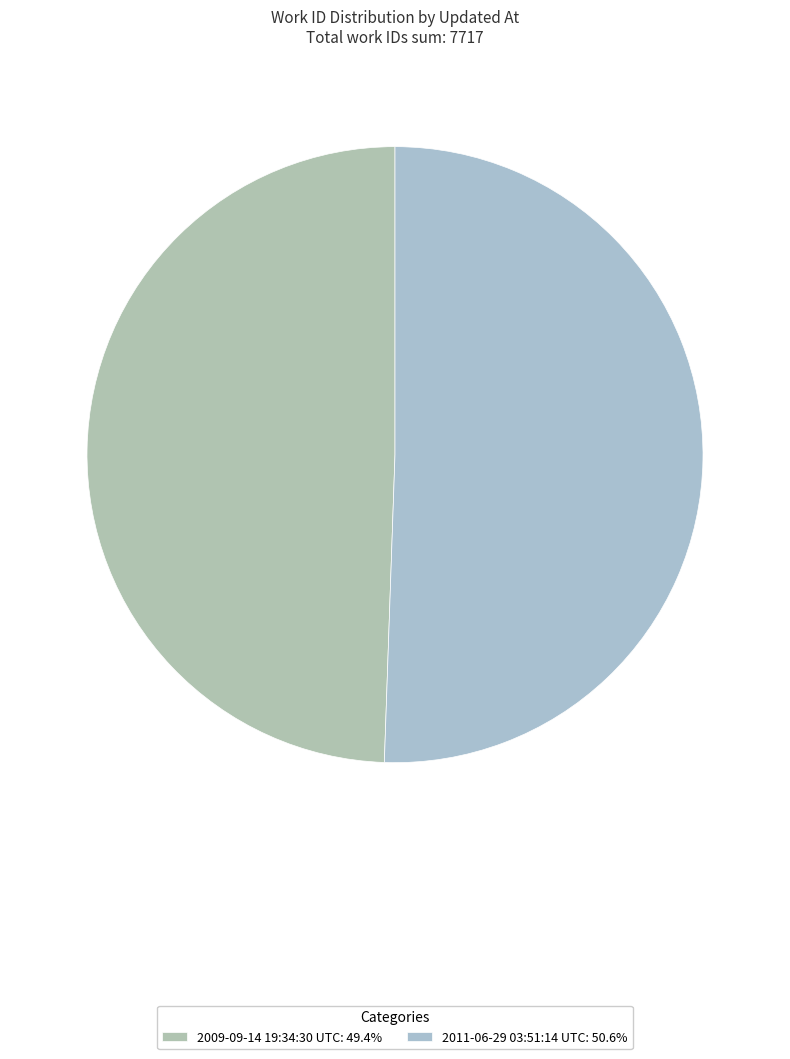

What is the largest slice in the pie chart?

2011-06-29 03:51:14 UTC